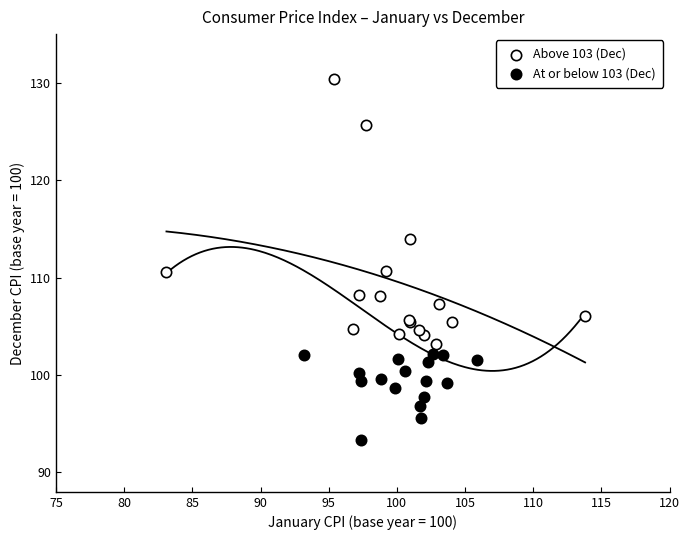

Which series contains the lowest Y value?

At or below 103 (Dec)